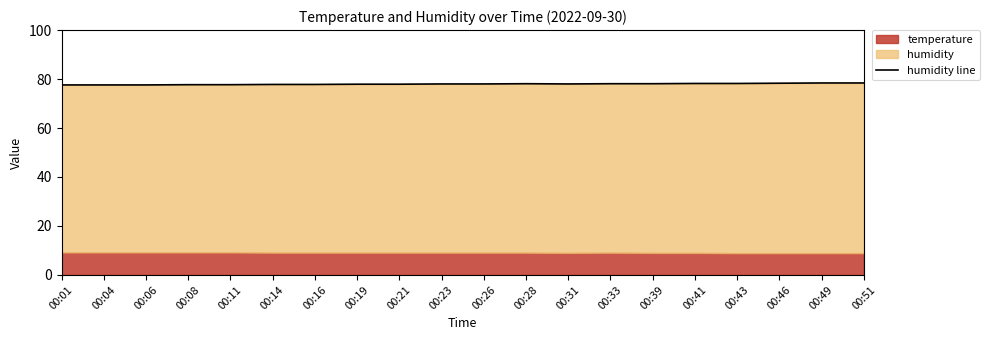

At which category does the data reach its first local peak?

00:28